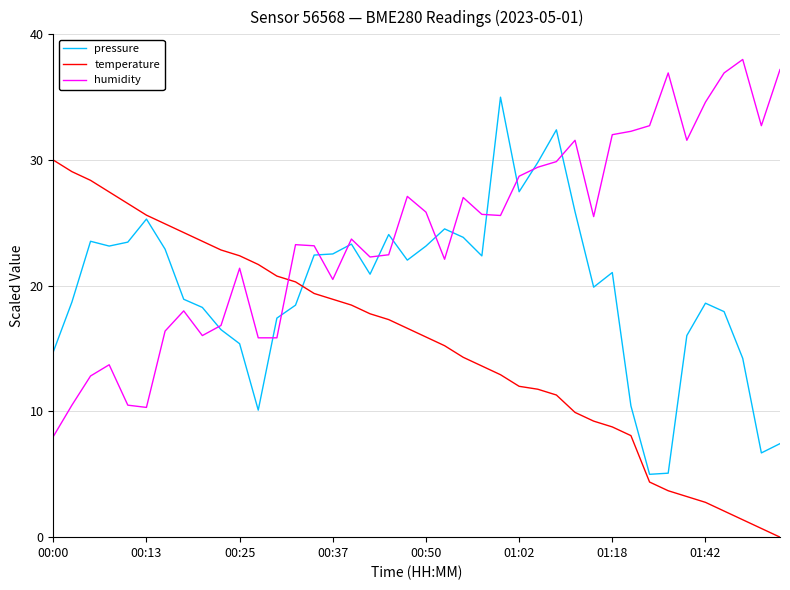

True or false: humidity and temperature cross at least once.

True